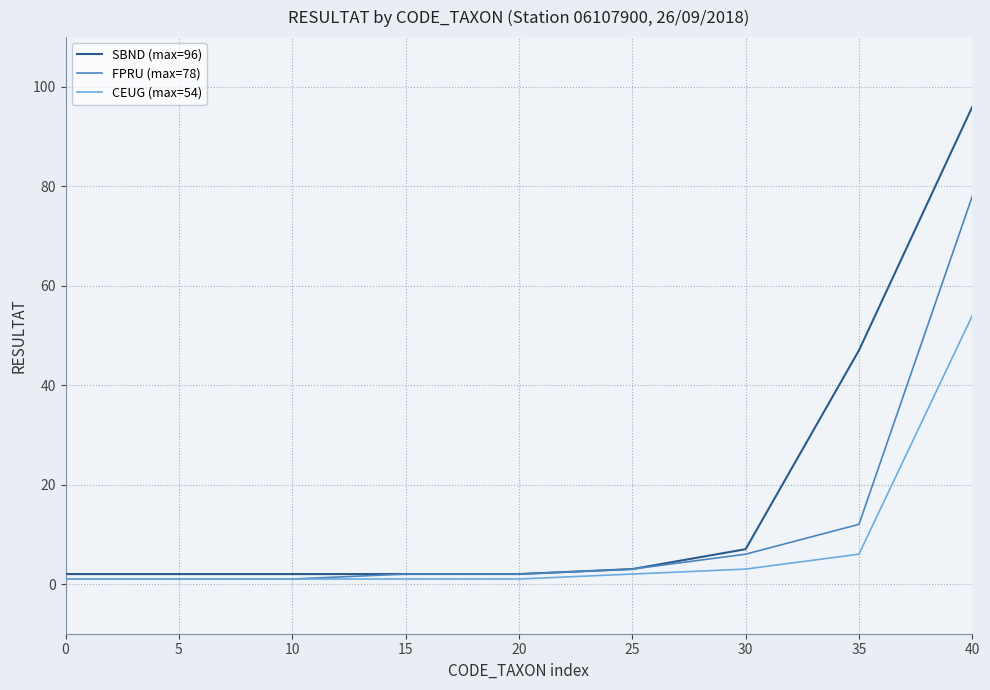

Which series has the largest range (max minus min)?

SBND (max=96)